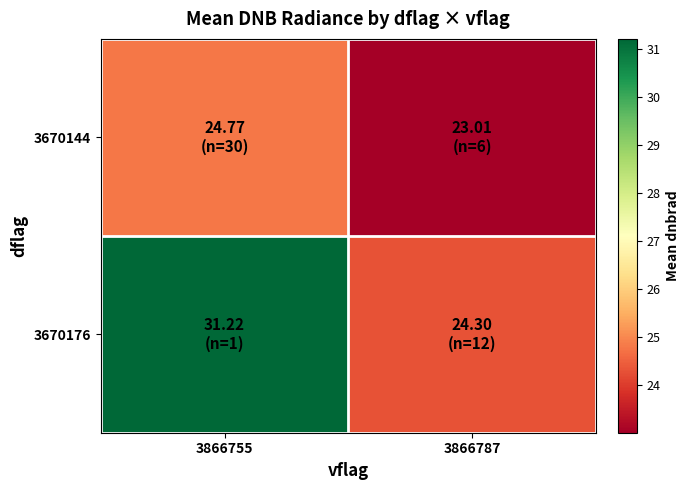

Between 3866787 and 3866755, which is larger?

3866755